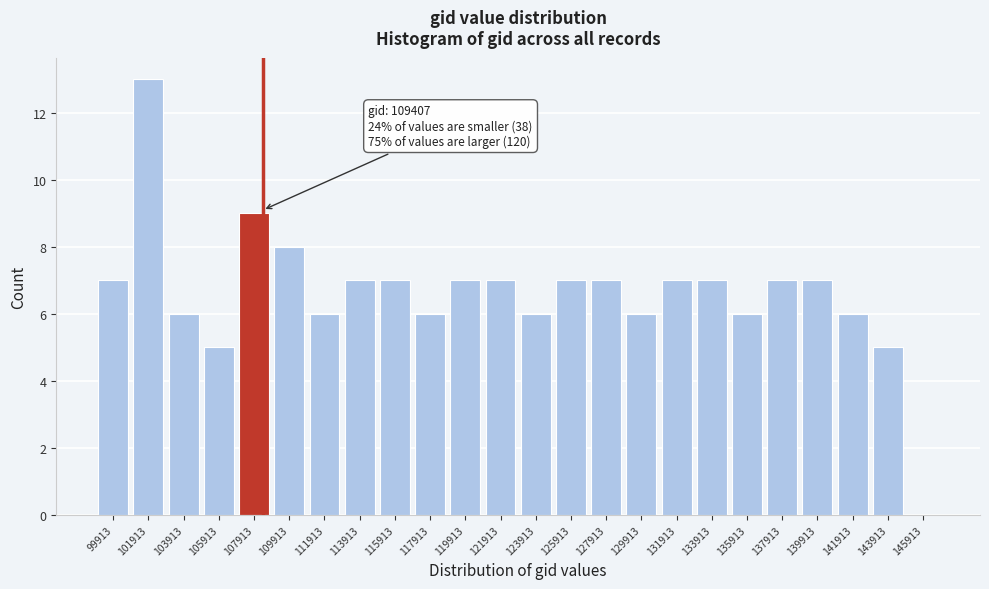

Reading left to right, transcribe all the data shown in this chart.

99913=7	101913=13	103913=6	105913=5	107913=9	109913=8	111913=6	113913=7	115913=7	117913=6	119913=7	121913=7	123913=6	125913=7	127913=7	129913=6	131913=7	133913=7	135913=6	137913=7	139913=7	141913=6	143913=5	145913=0